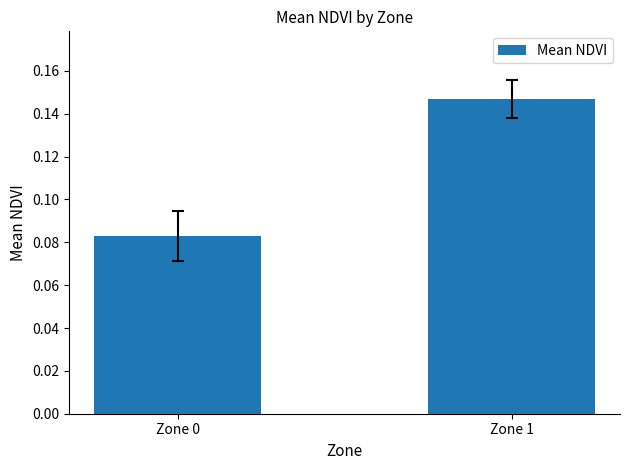

Where is the data nearest to the value 0?

Zone 0